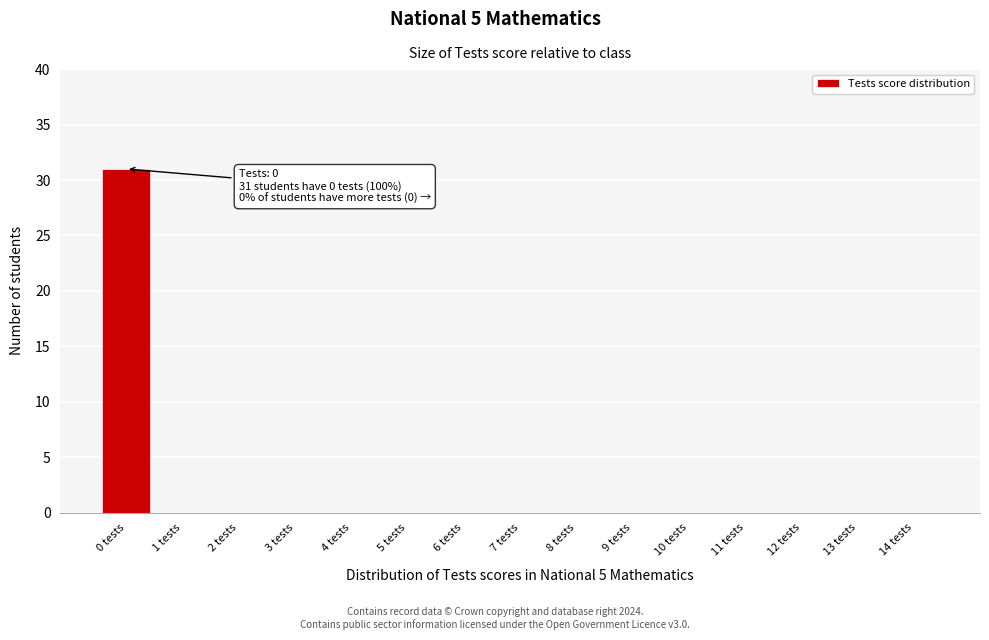

Reading left to right, extract all data points from this chart.

0 tests=31	1 tests=0	2 tests=0	3 tests=0	4 tests=0	5 tests=0	6 tests=0	7 tests=0	8 tests=0	9 tests=0	10 tests=0	11 tests=0	12 tests=0	13 tests=0	14 tests=0